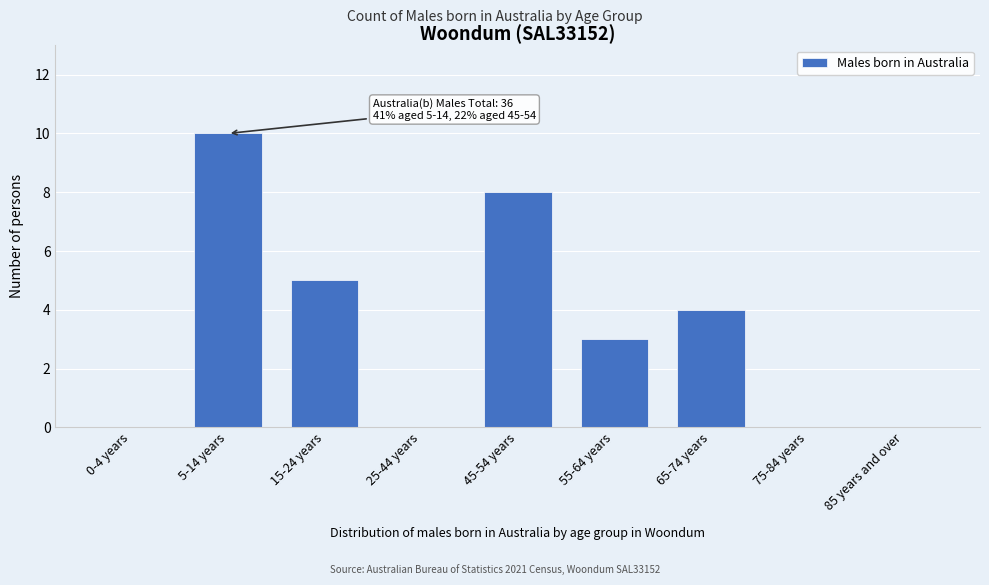

Reading right to left, what are all the values shown in this chart?

85 years and over=0	75-84 years=0	65-74 years=4	55-64 years=3	45-54 years=8	25-44 years=0	15-24 years=5	5-14 years=10	0-4 years=0